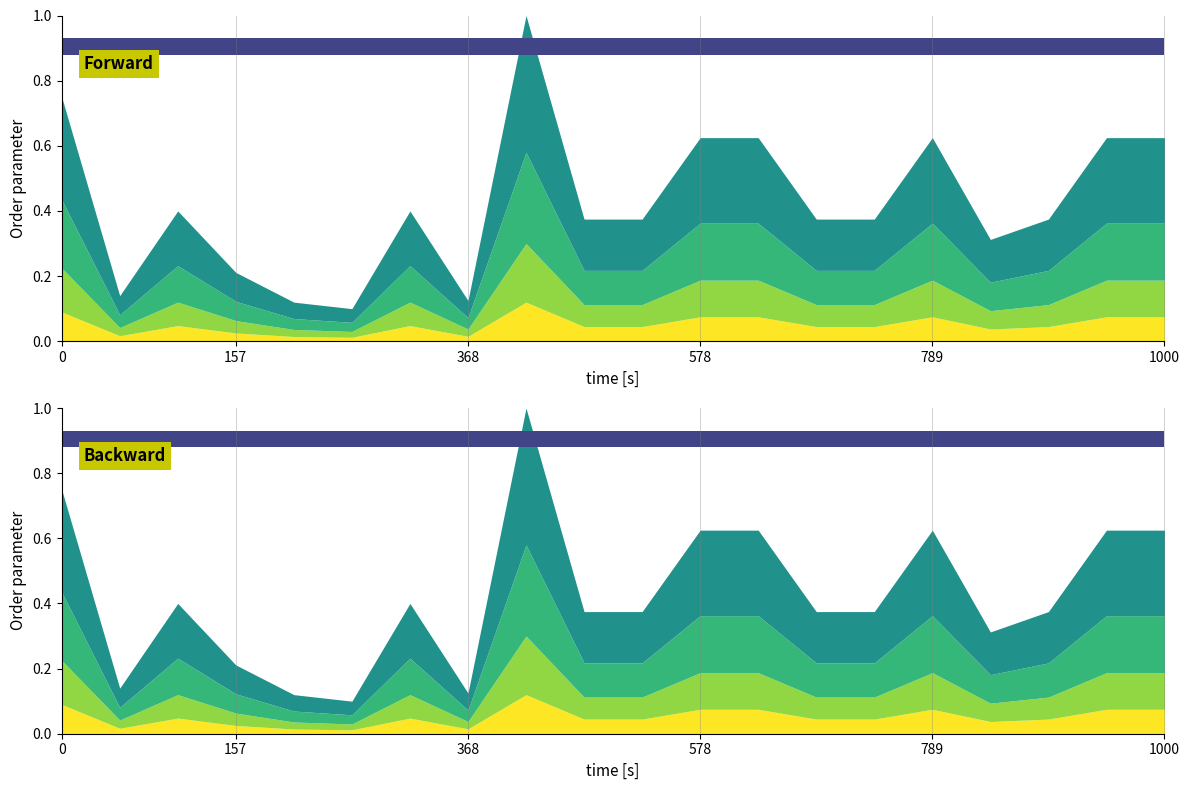

The value at 内蒙古超高压供电局 is 732. True or false?

False